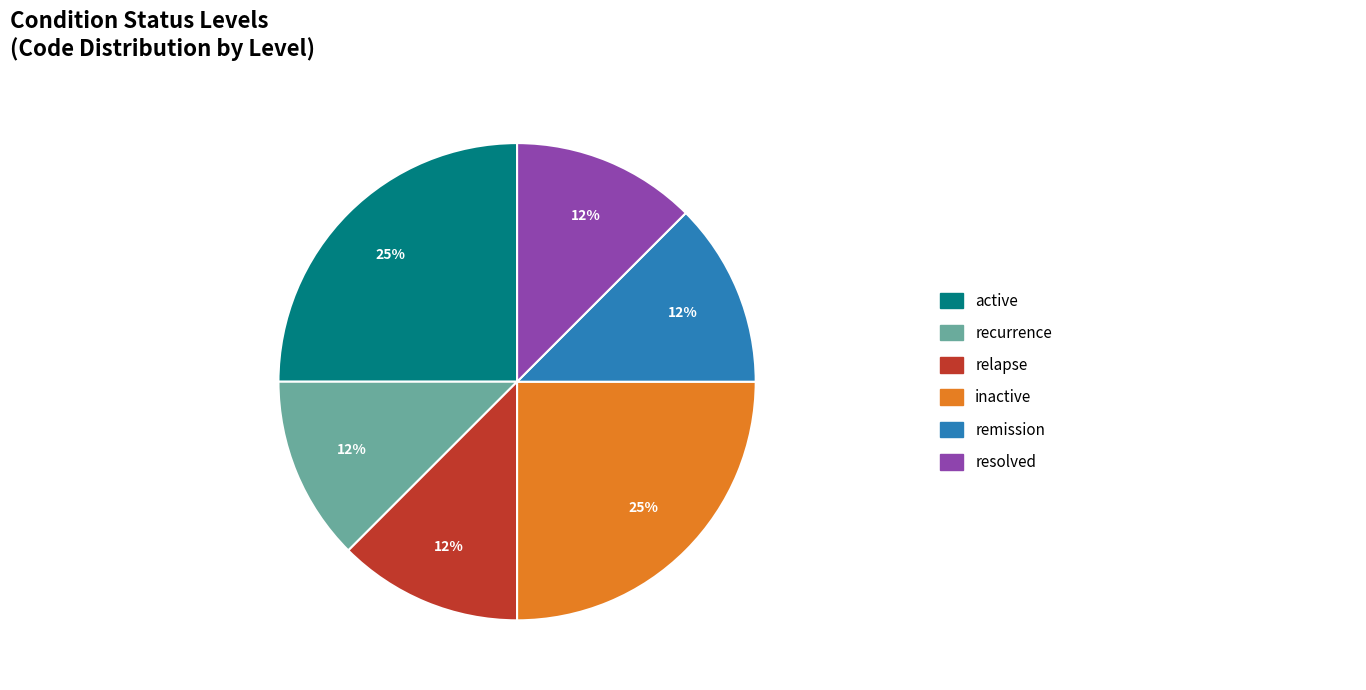

Does any single category account for the majority?

No